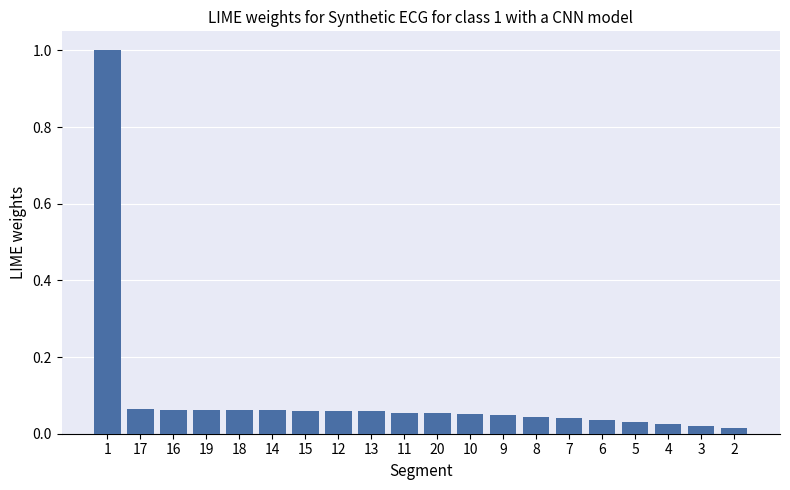

The value at 1 is 1.6. True or false?

False